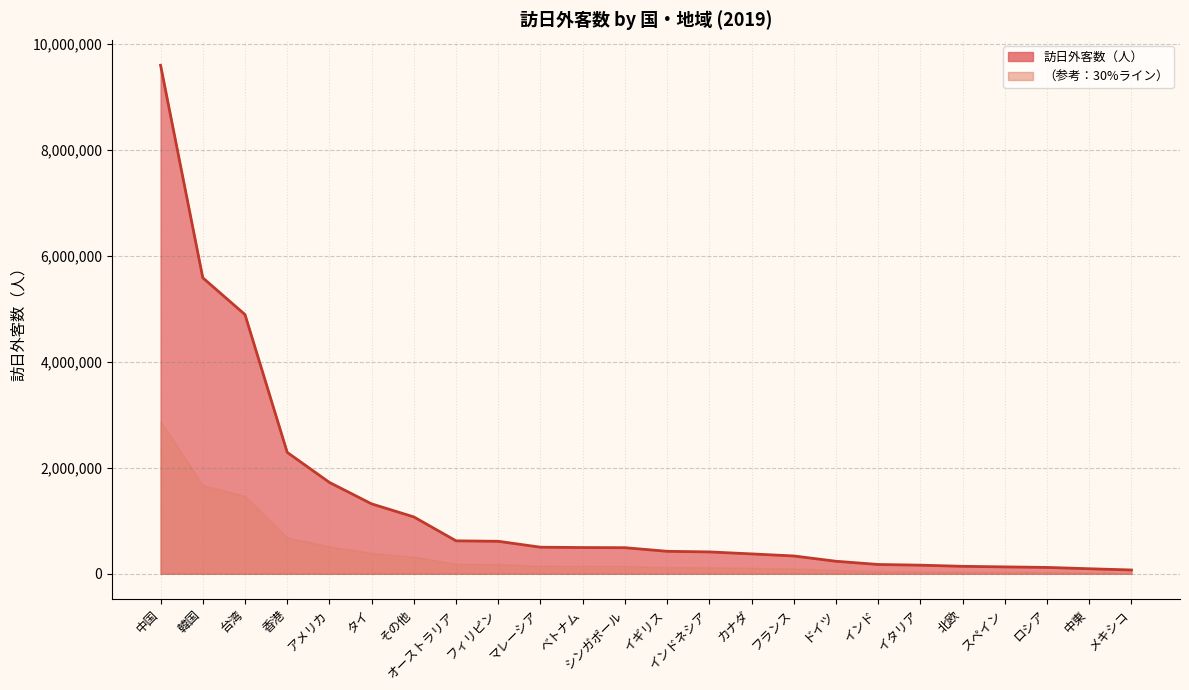

What is the maximum value shown in the chart?

9594394